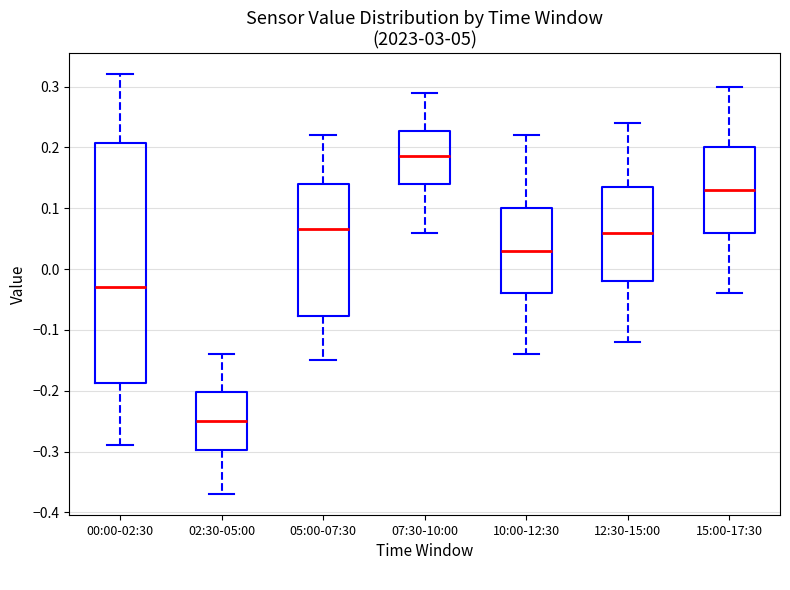

Which box is the tallest, from its lower edge to its upper edge?

00:00-02:30